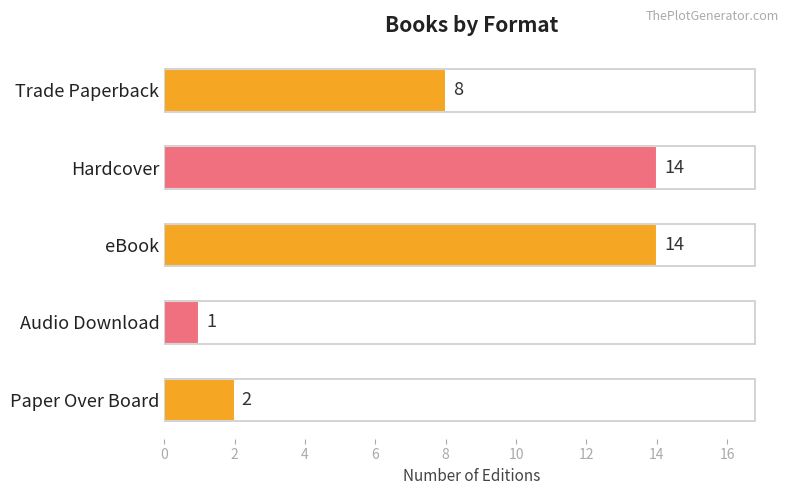

Count the number of categories in the chart.

5